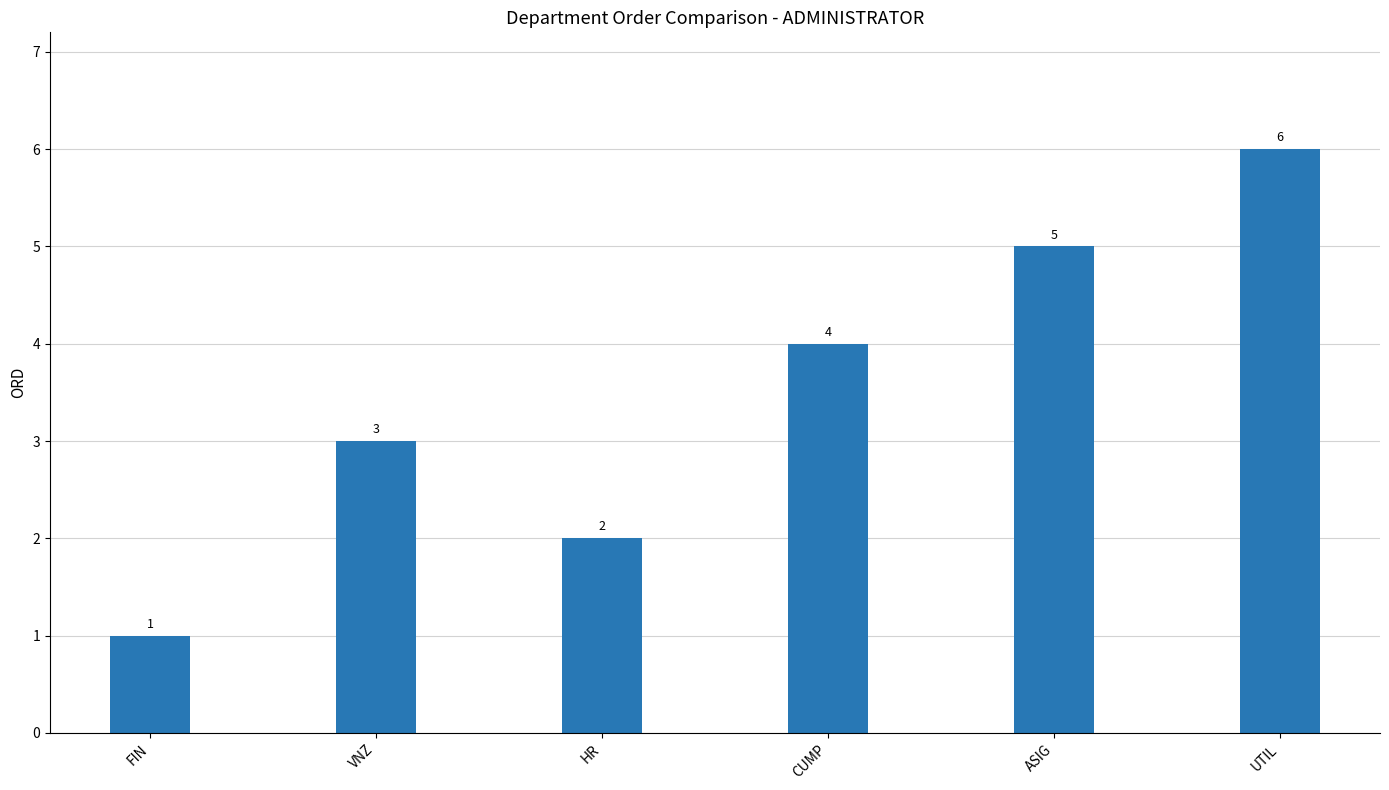

Which category has the highest value across all series?

UTIL